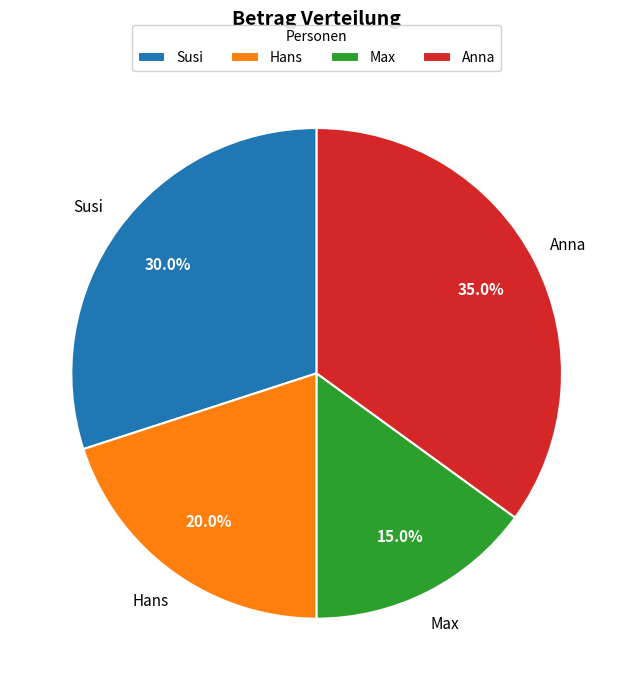

What is the largest slice in the pie chart?

Anna